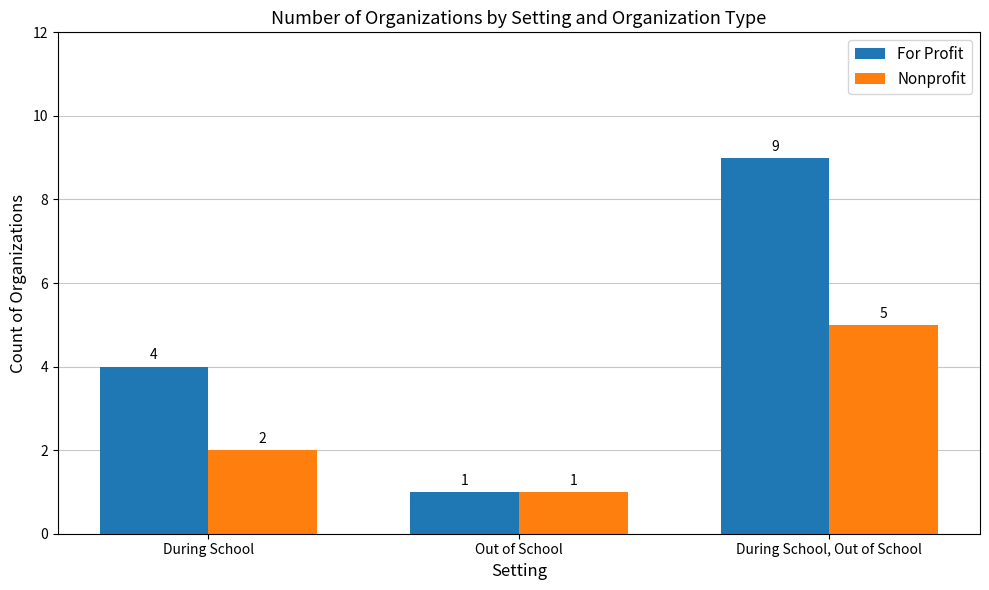

Rank the series by their average value, from lowest to highest.

Nonprofit, For Profit